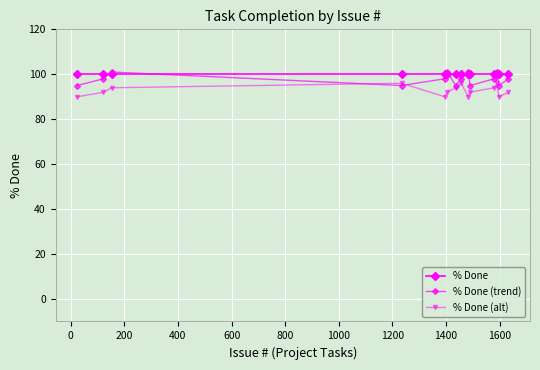

What is the value of the % Done (trend) point at the 5th from the left?

98